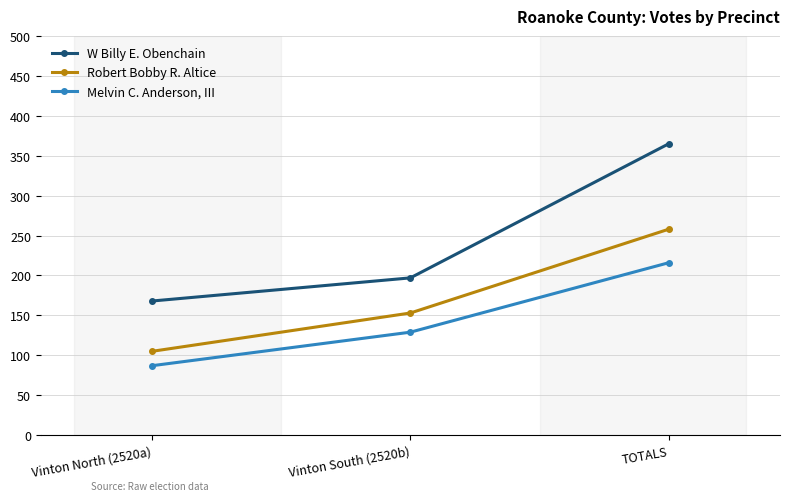

Reading left to right, extract all data points from this chart.

W Billy E. Obenchain: 168	197	365
Robert Bobby R. Altice: 105	153	258
Melvin C. Anderson, III: 87	129	216